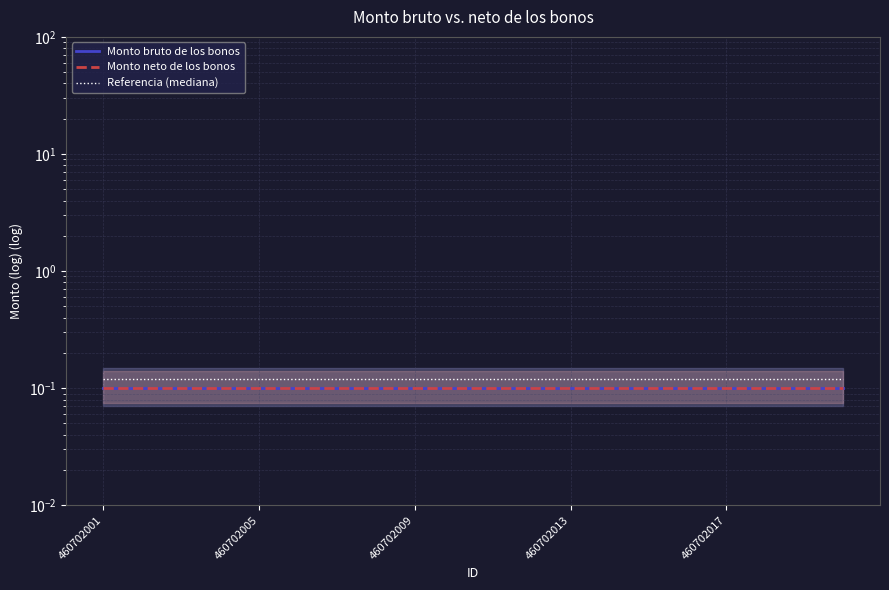

True or false: Monto bruto de los bonos has a value of 0.1 at 460702017.

True